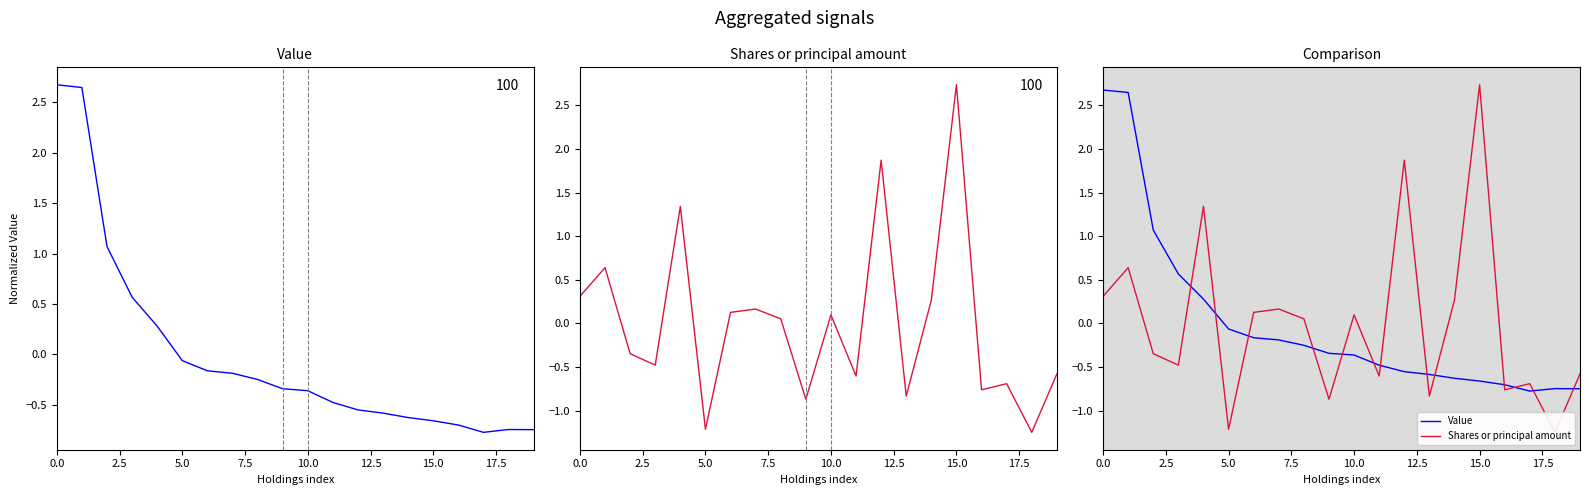

Is it true that Shares or principal amount equals -0.9 at 9?

True